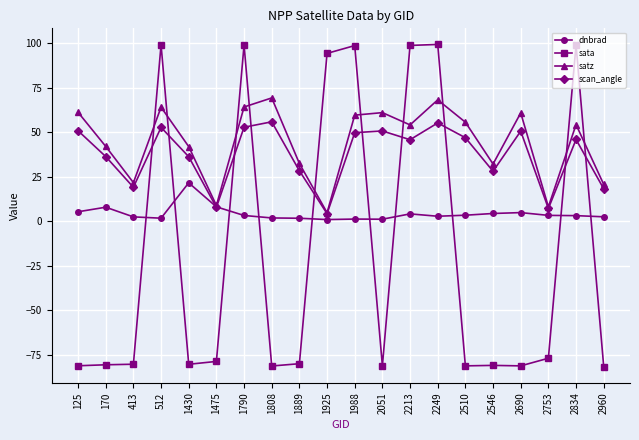

List the series in order of their peak value, highest first.

sata, satz, scan_angle, dnbrad